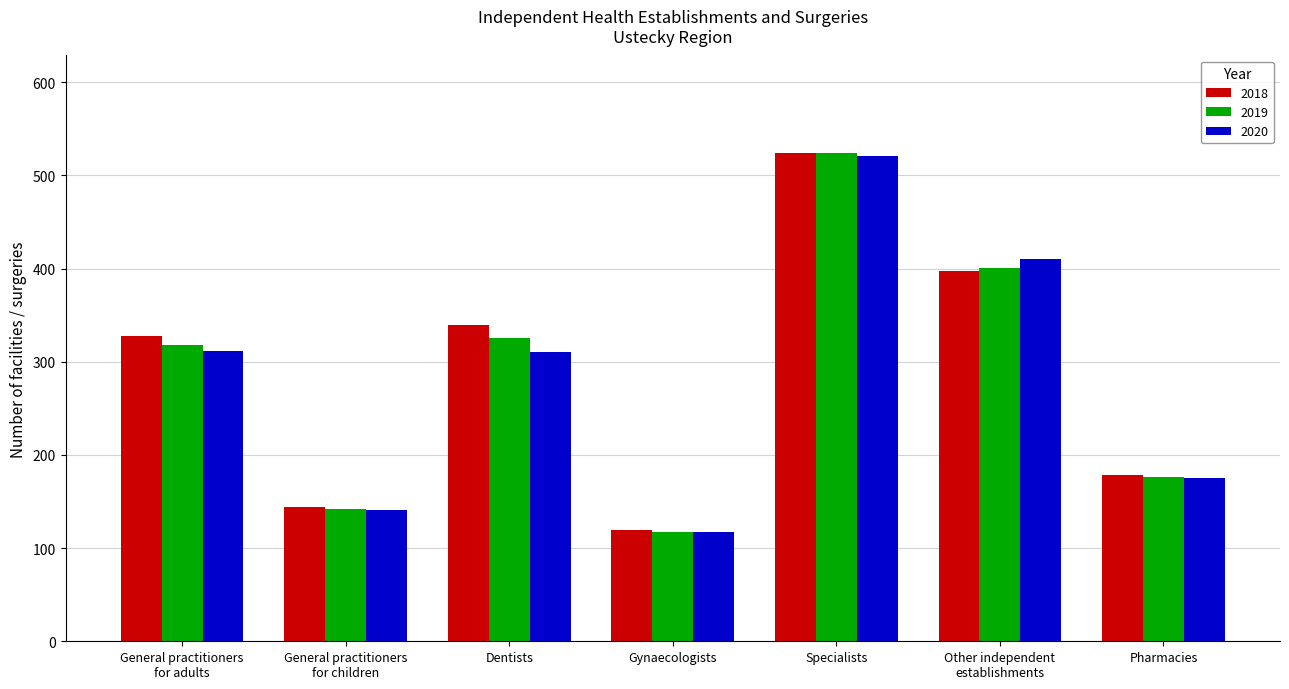

What is the difference between the 2018 values at Gynaecologists and Dentists?

221